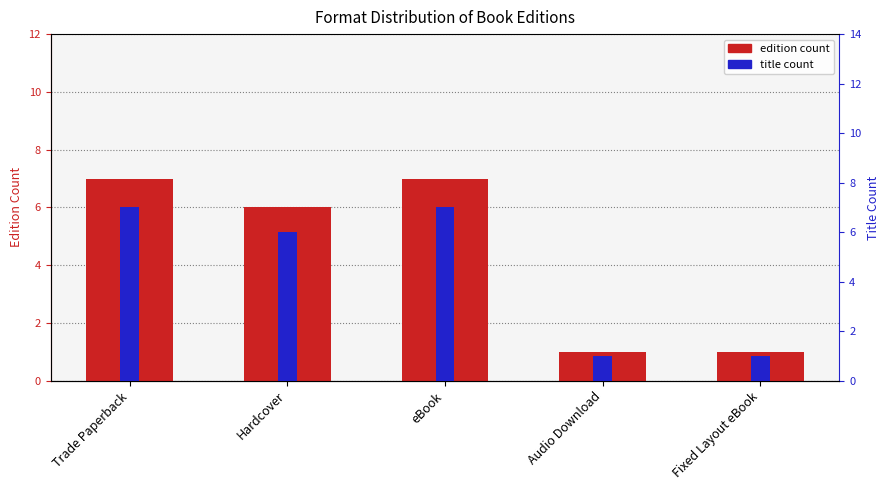

Between eBook and Hardcover, which is larger?

eBook